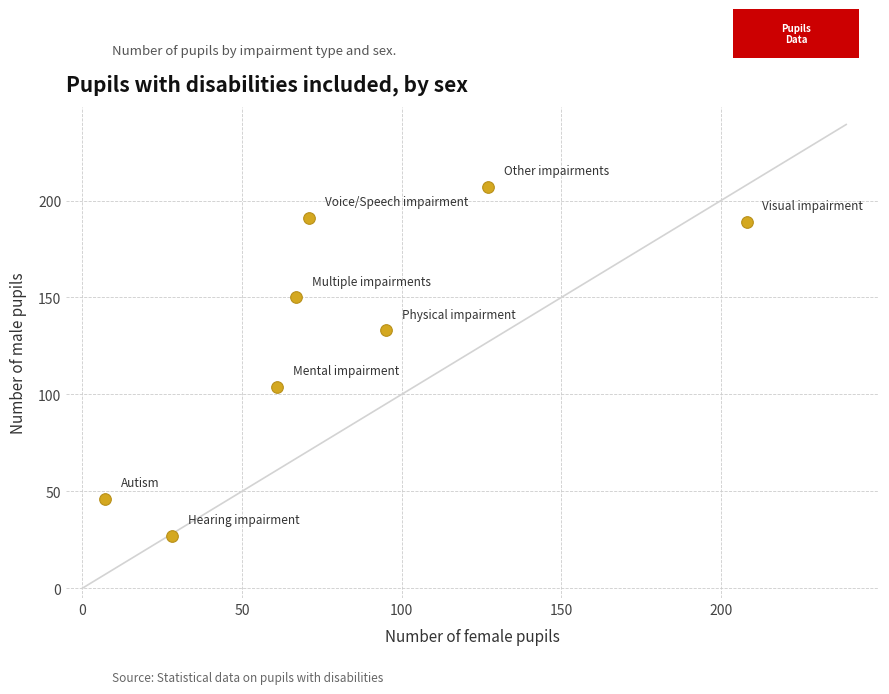

What Y value in the scatter plot is closest to 117?

104